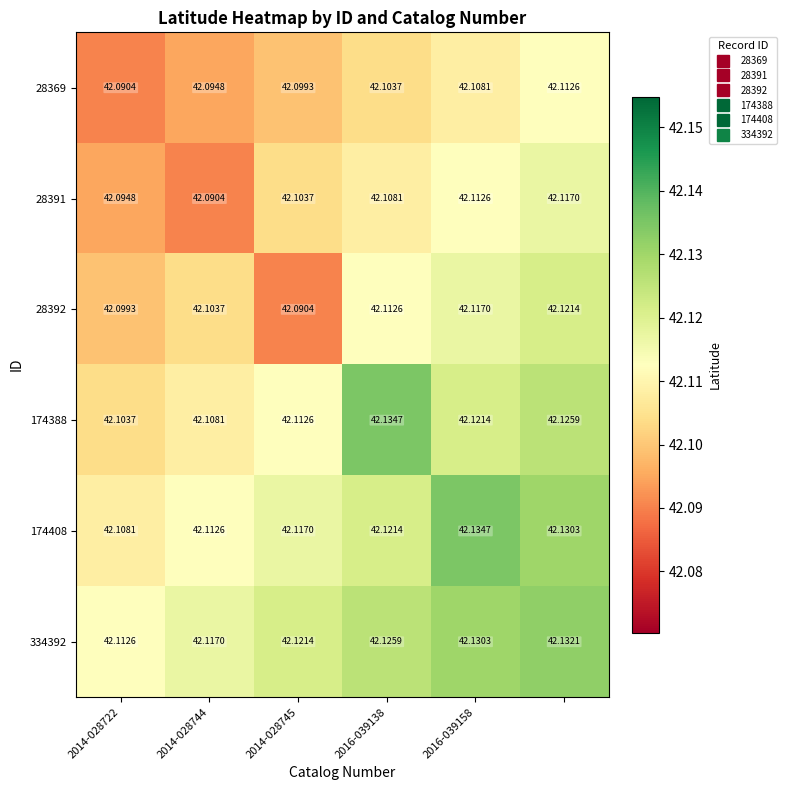

Is the value of 334392 at 2014-028744 greater than the value of 174388 at 2014-028745?

Yes